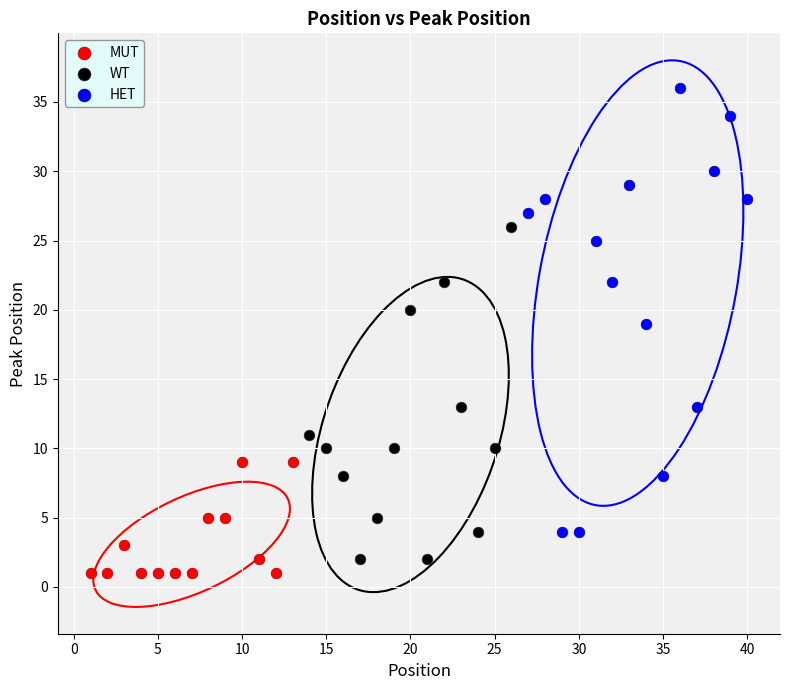

Which series has the largest Y range (max minus min)?

HET